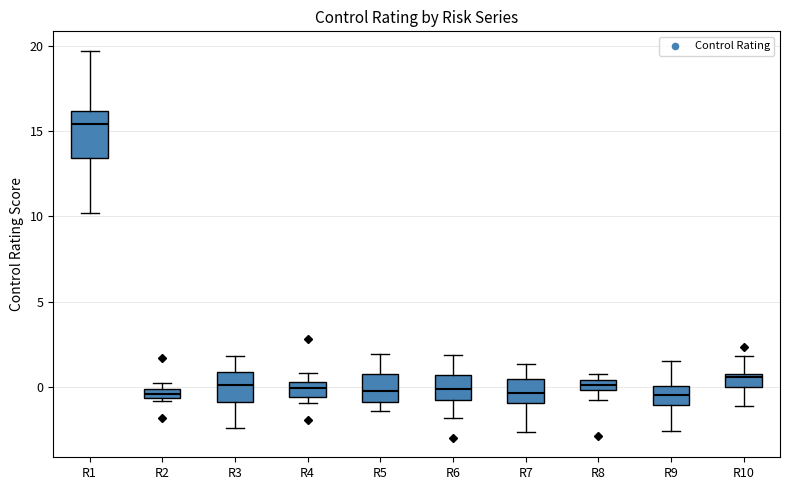

Where is the lower edge of the box for R8 on the y-axis? The values are not printed on the chart, so give them approximately, as read against the axis.

0.0